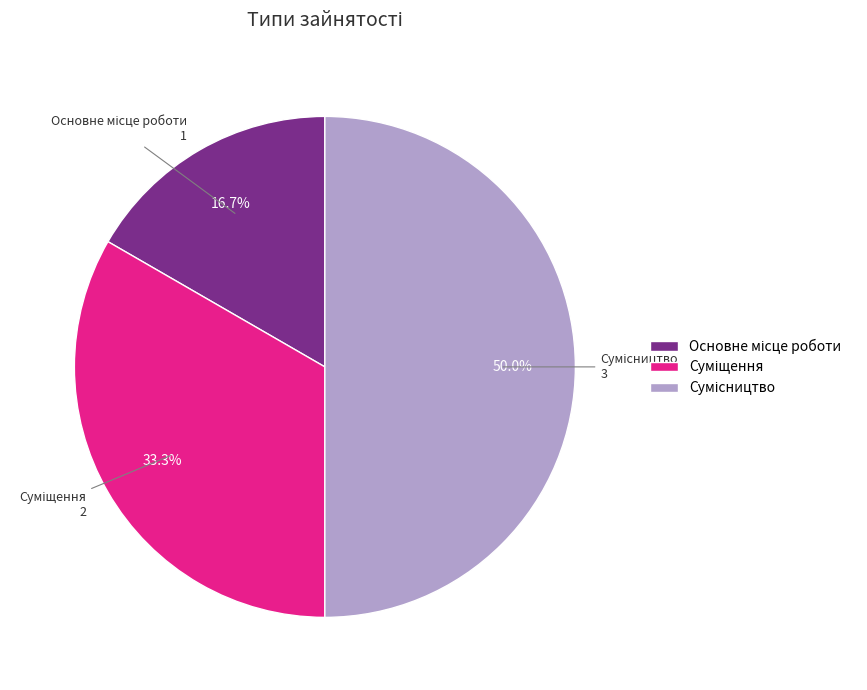

Rank the categories by value from lowest to highest.

Основне місце роботи, Суміщення, Сумісництво